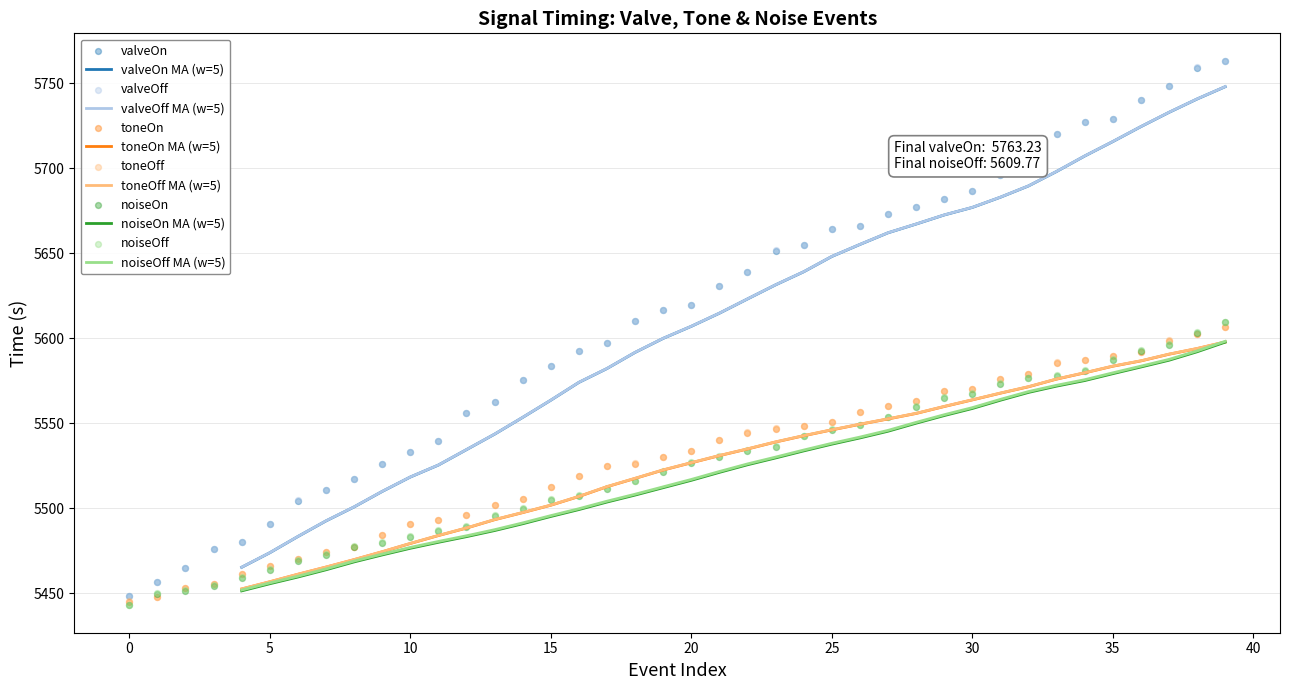

What are all the series names shown in the legend?

valveOn, valveOff, toneOn, toneOff, noiseOn, noiseOff